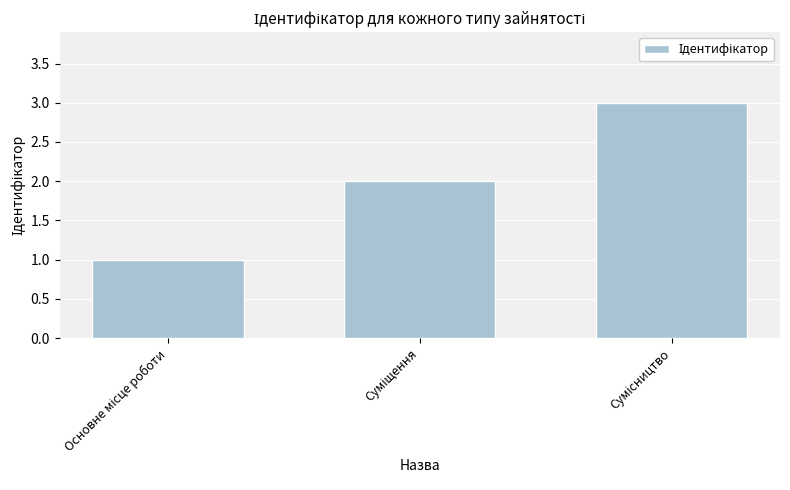

What is the maximum value shown in the chart?

3